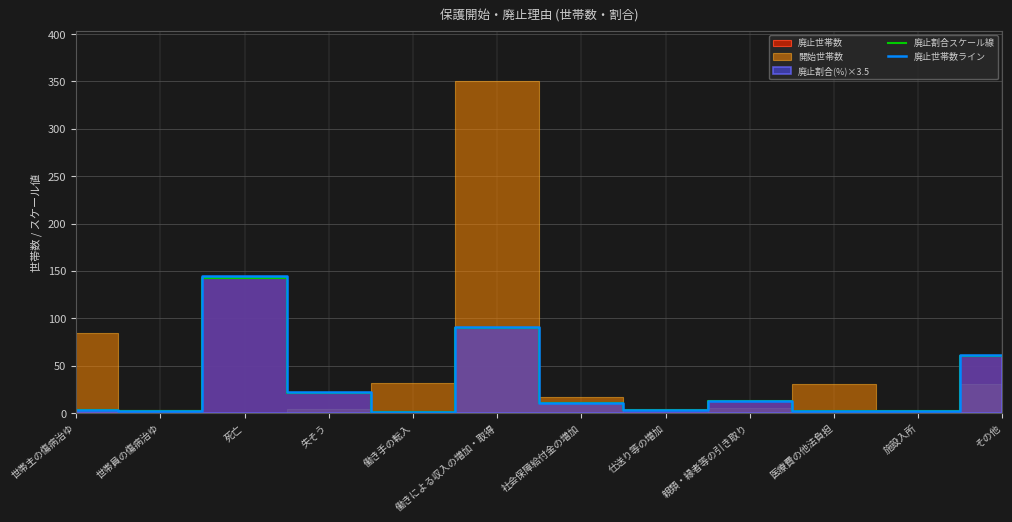

The value of 廃止世帯数ライン at 失そう is 12.3. True or false?

False